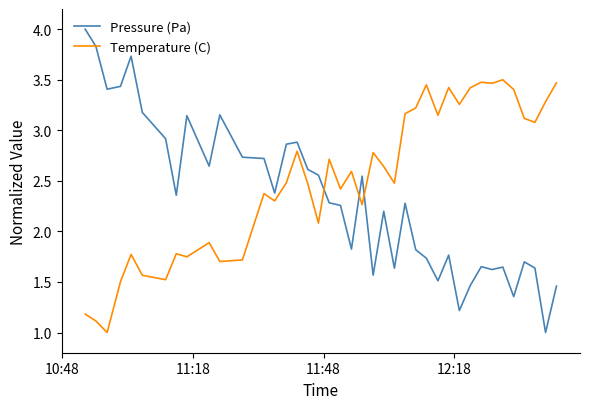

Which series has the largest total across all categories?

Temperature (C)